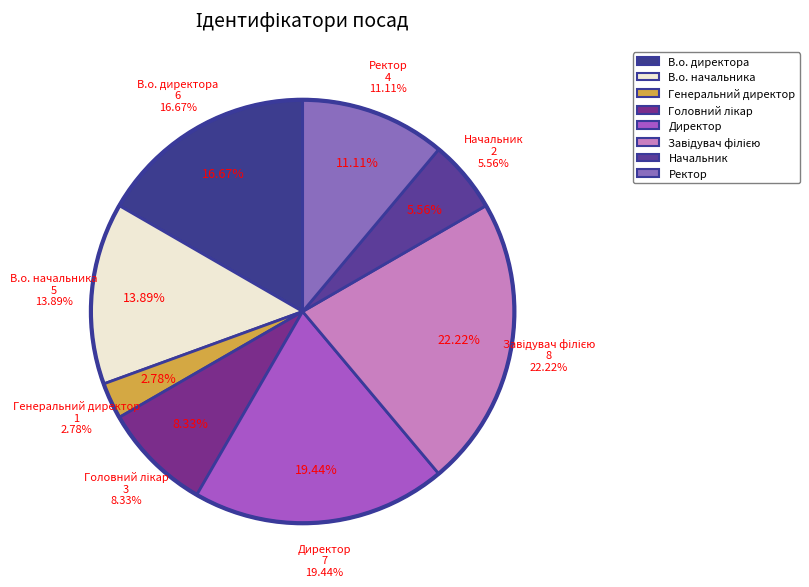

To the nearest percent, what is the average slice percentage?

12%